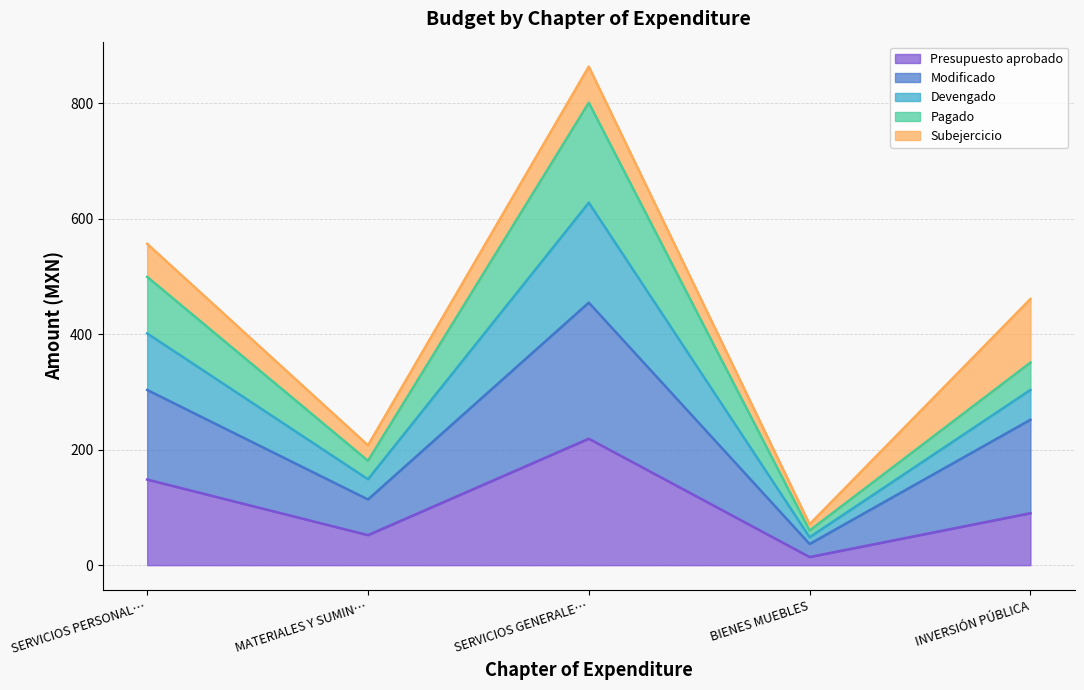

True or false: Devengado and Presupuesto aprobado cross at least once.

False